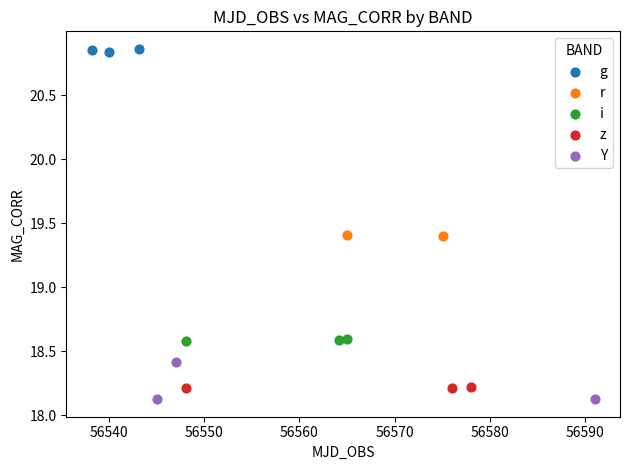

What are all the series names shown in the legend?

g, r, i, z, Y